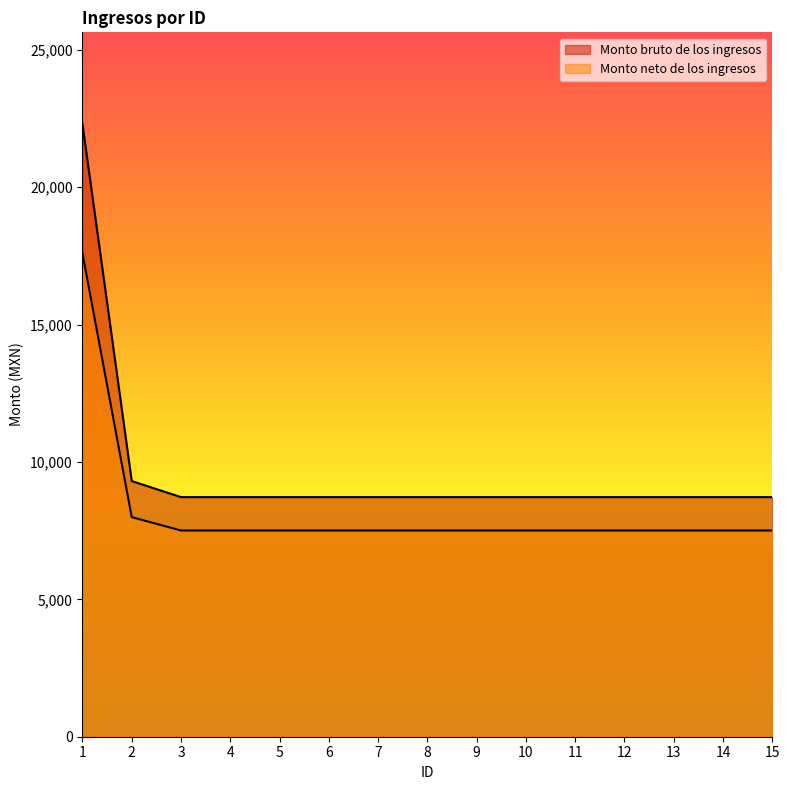

True or false: Monto bruto de los ingresos and Monto neto de los ingresos cross at least once.

False